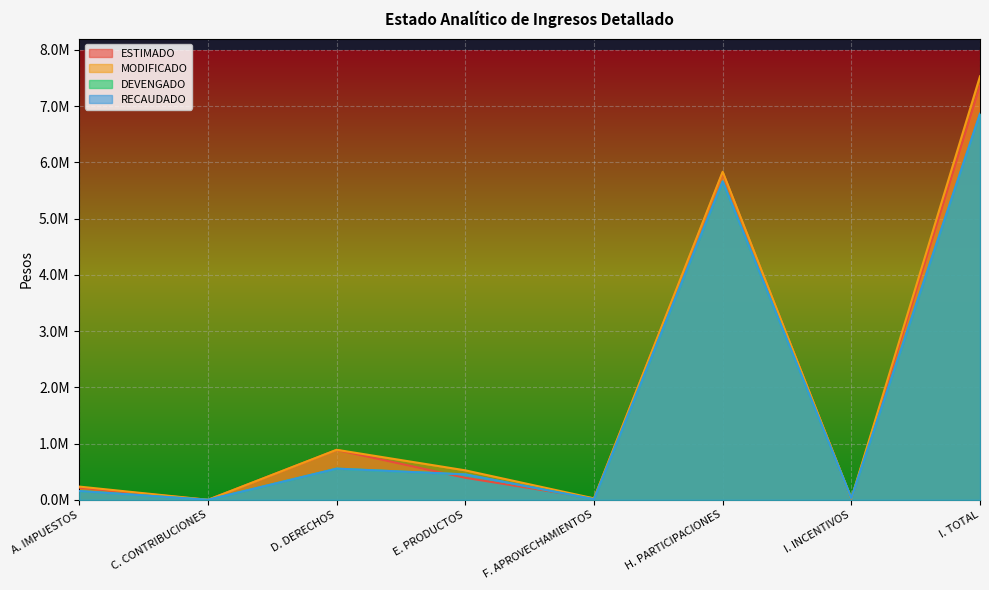

Which label corresponds to the smallest value in the chart?

C. CONTRIBUCIONES